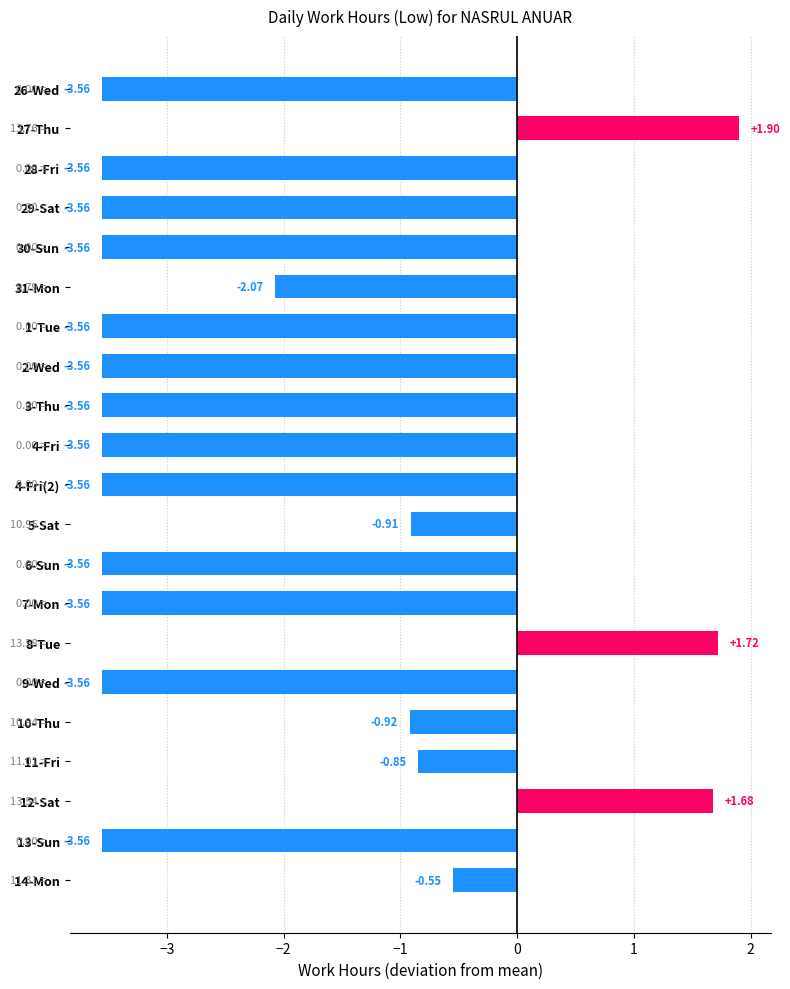

What is the difference between the maximum and second lowest values?

5.5